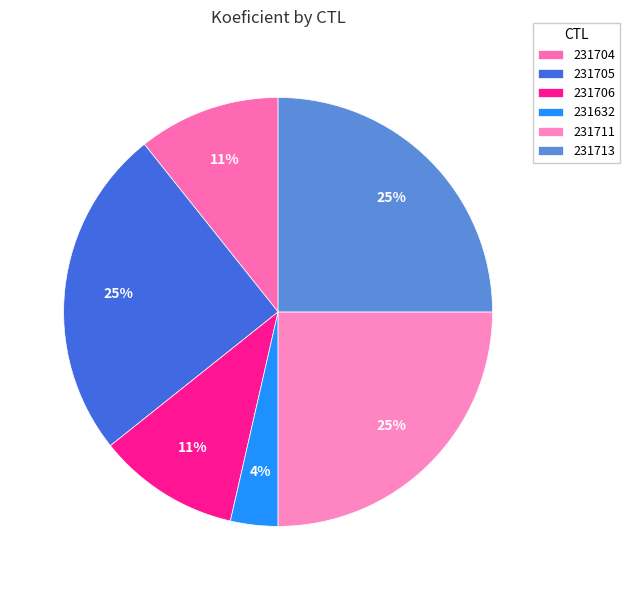

Which slice is the smallest?

231632